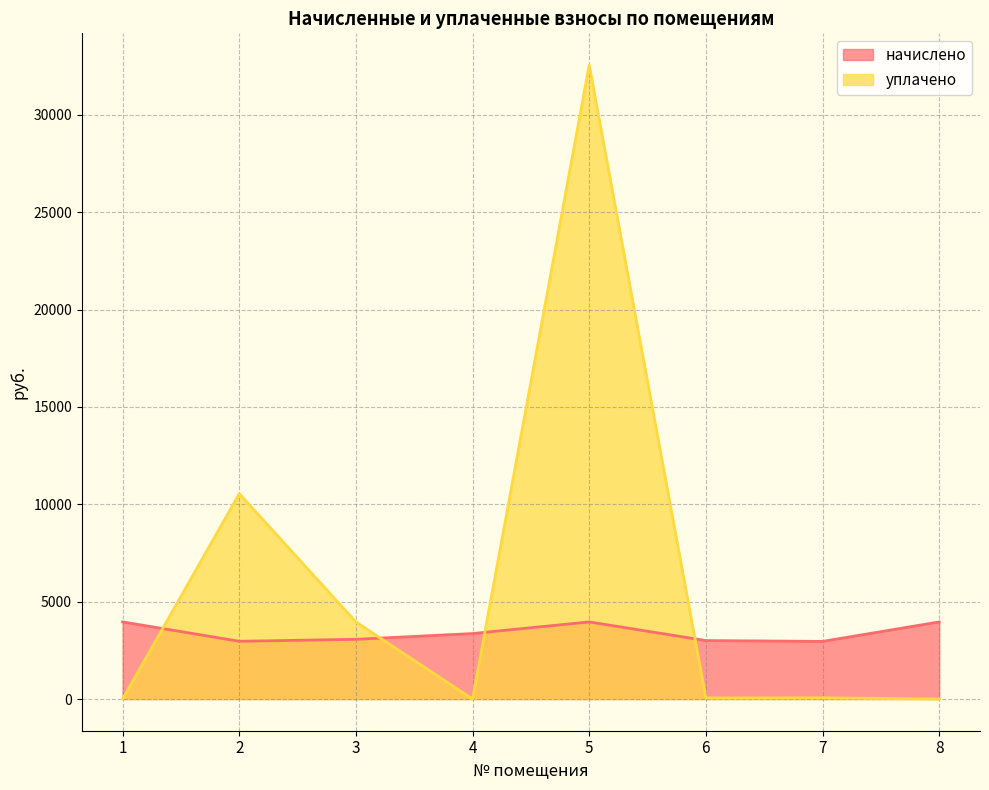

The уплачено series shows 79.0 at 6. True or false?

False